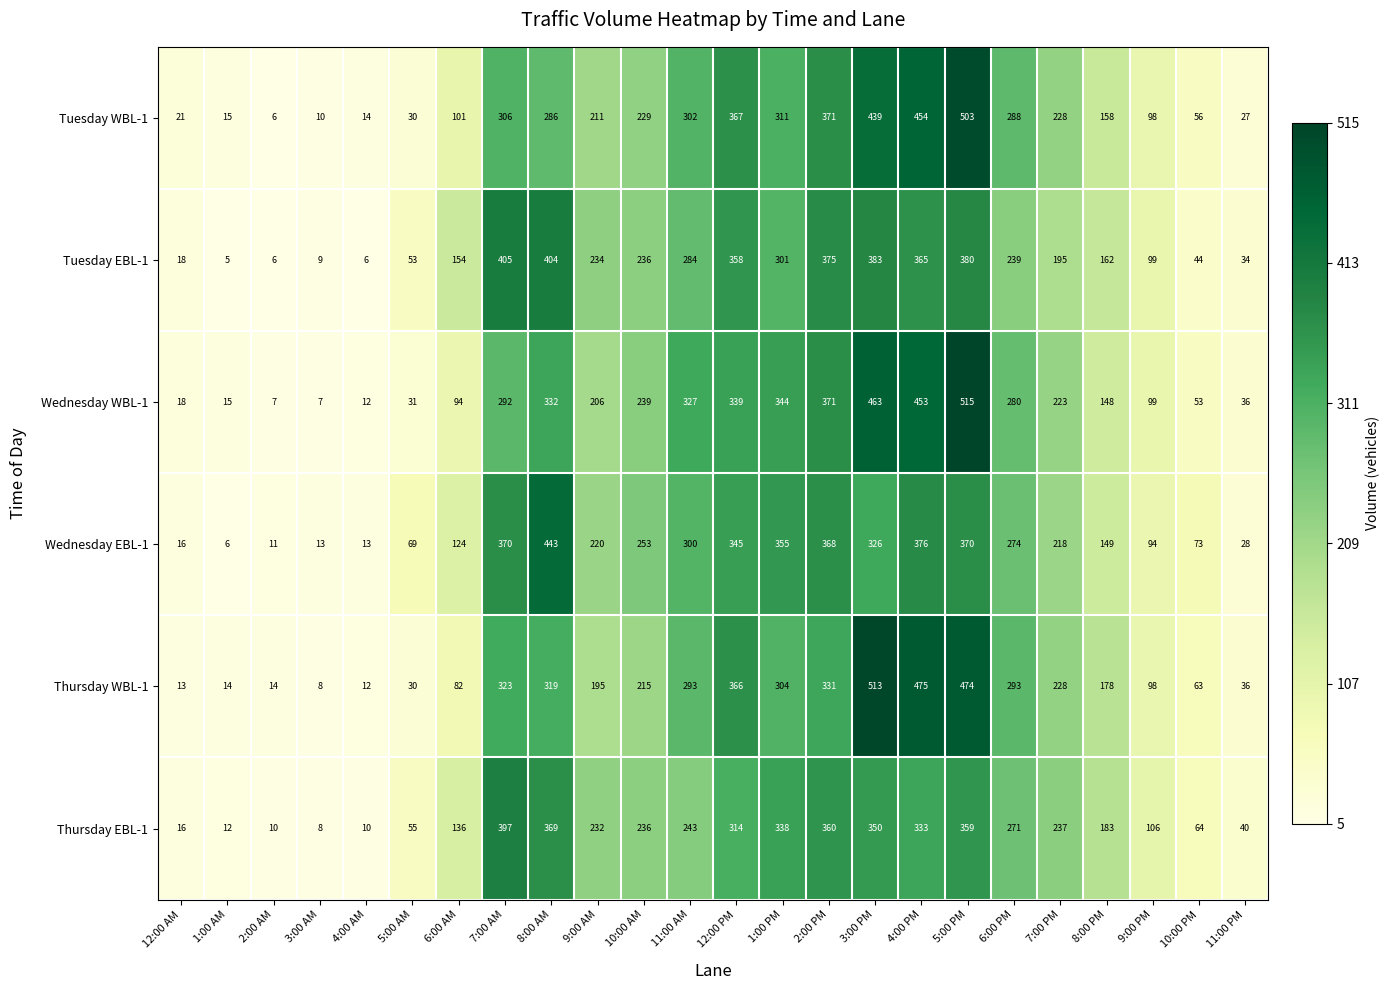

What is the greatest value displayed?

515